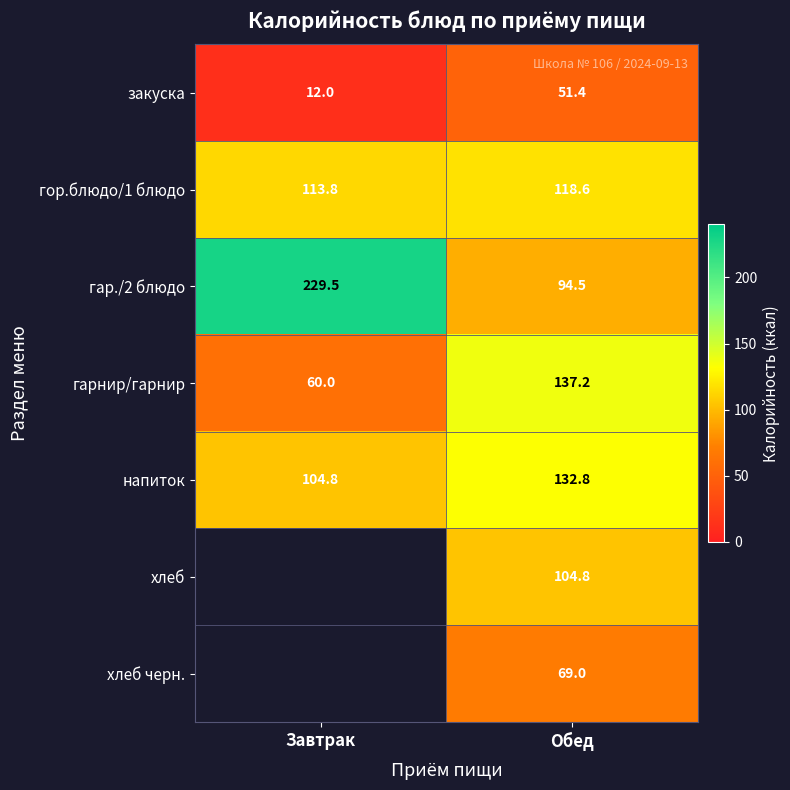

What is the sum of all гар./2 блюдо values?

324.0